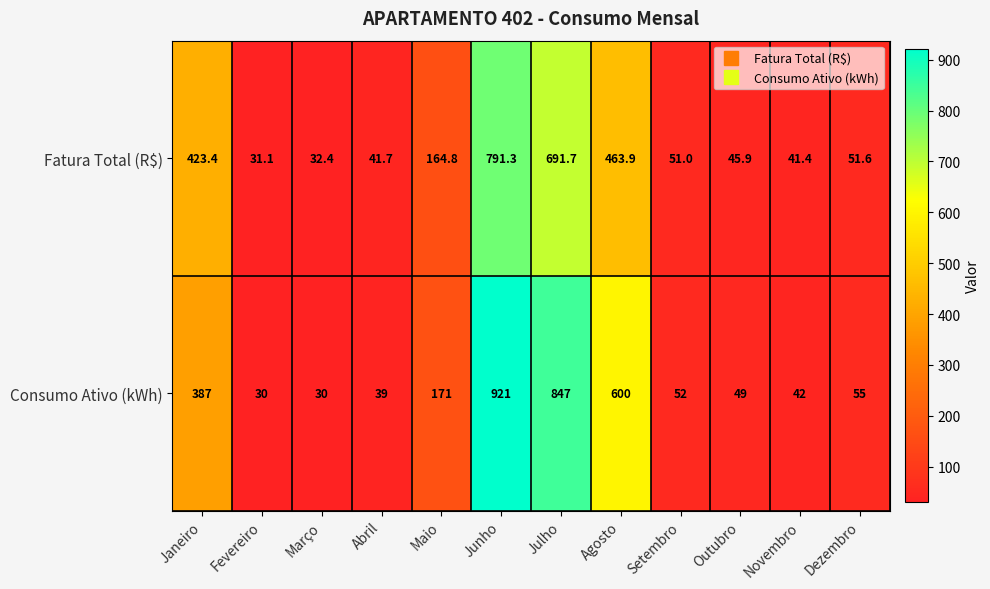

List the series in order of their peak value, highest first.

Consumo Ativo (kWh), Fatura Total (R$)